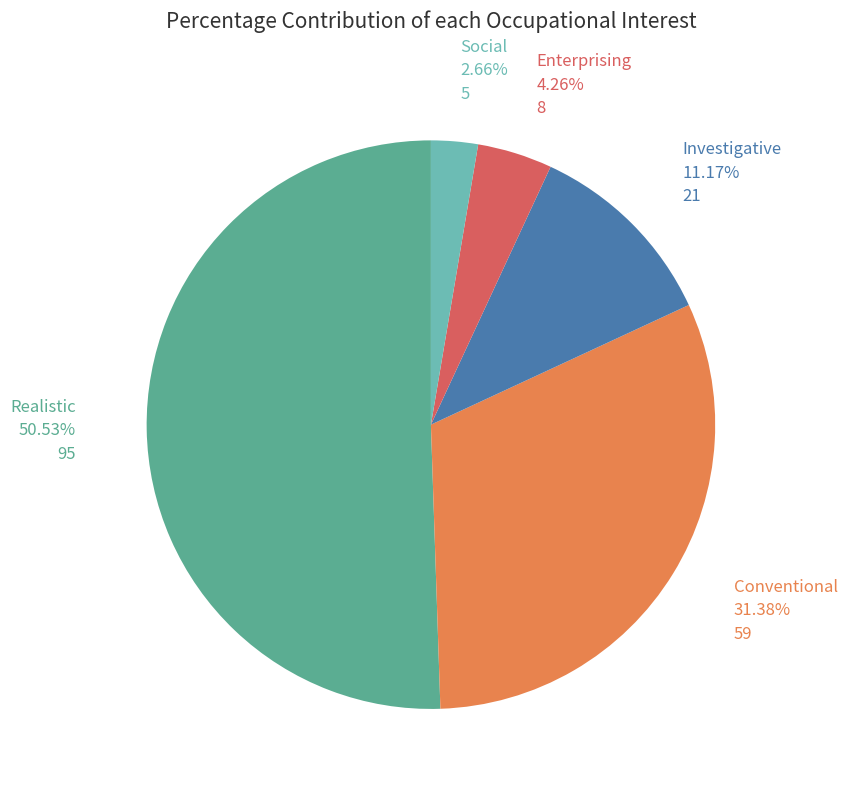

Does any single category account for the majority?

Yes